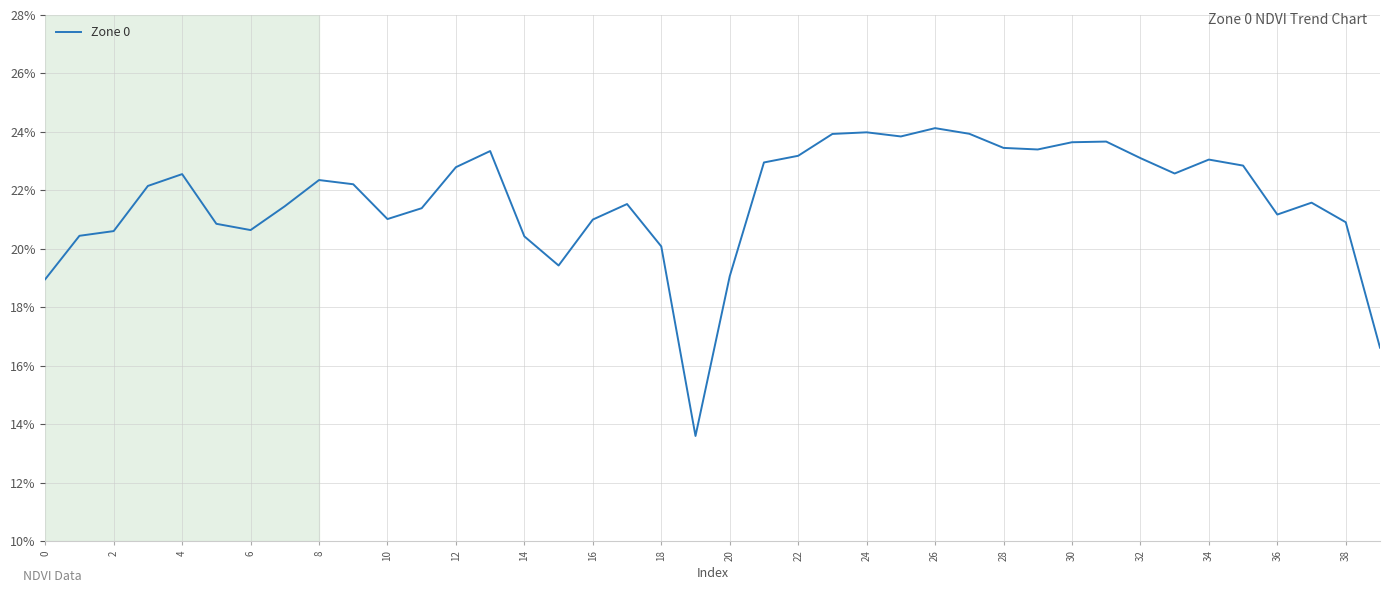

What is the difference between the maximum and minimum values?

0.1